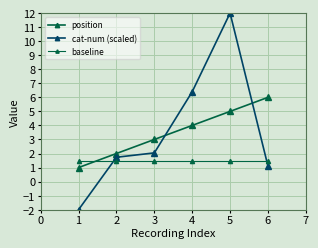

Does the chart have visible grid lines?

Yes